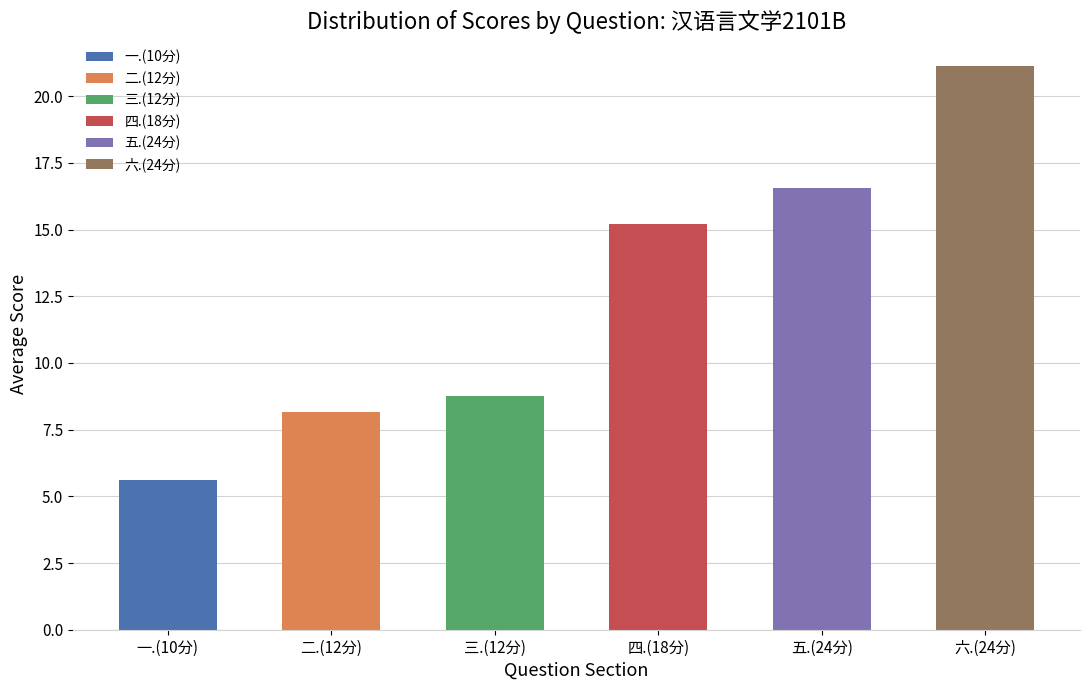

The value of 二.(12分) at 黄明洋 is 4. True or false?

False